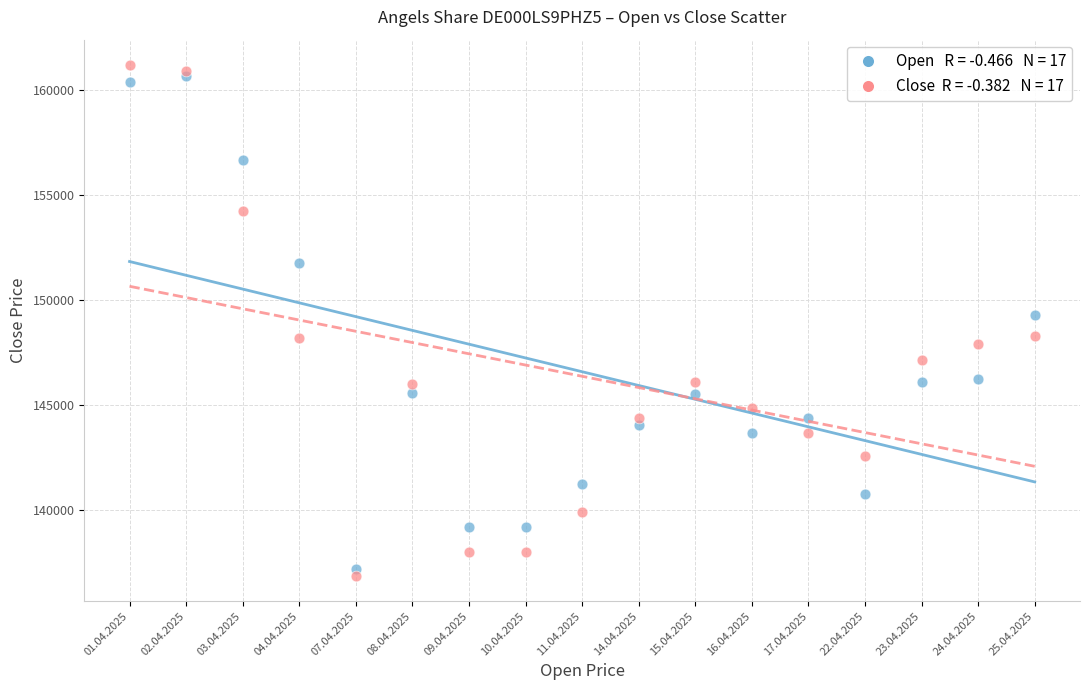

Across all series, what Y value is closest to 149031?

149304